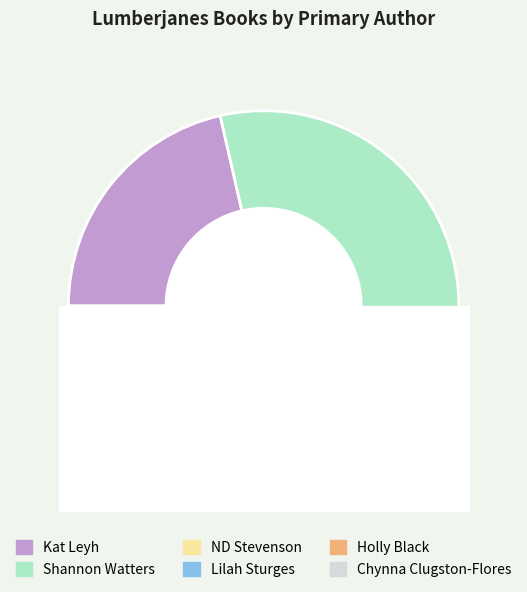

Does any single category account for the majority?

No